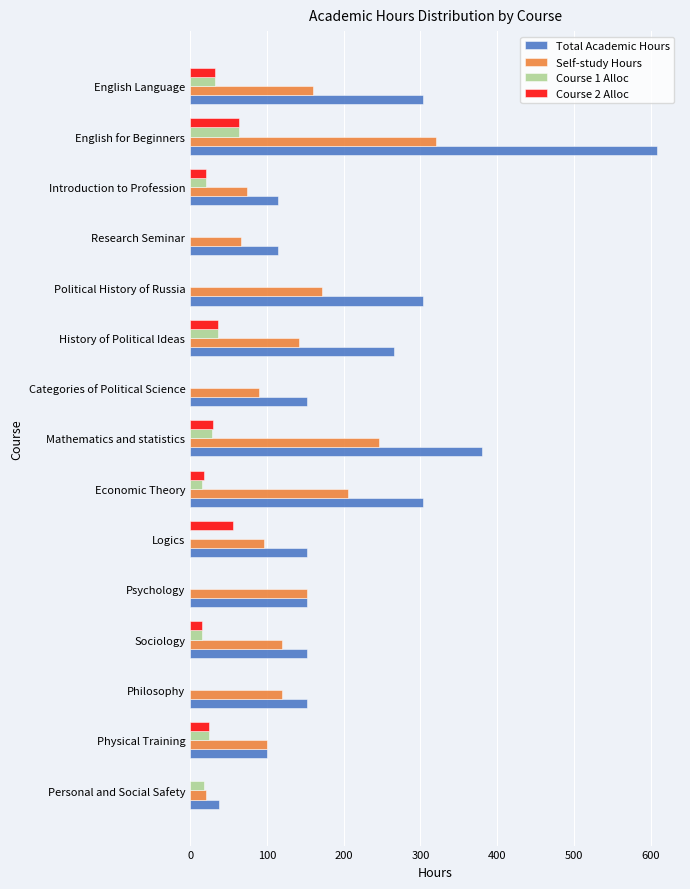

What is the sum of the Total Academic Hours values at Categories of Political Science and Philosophy?

304